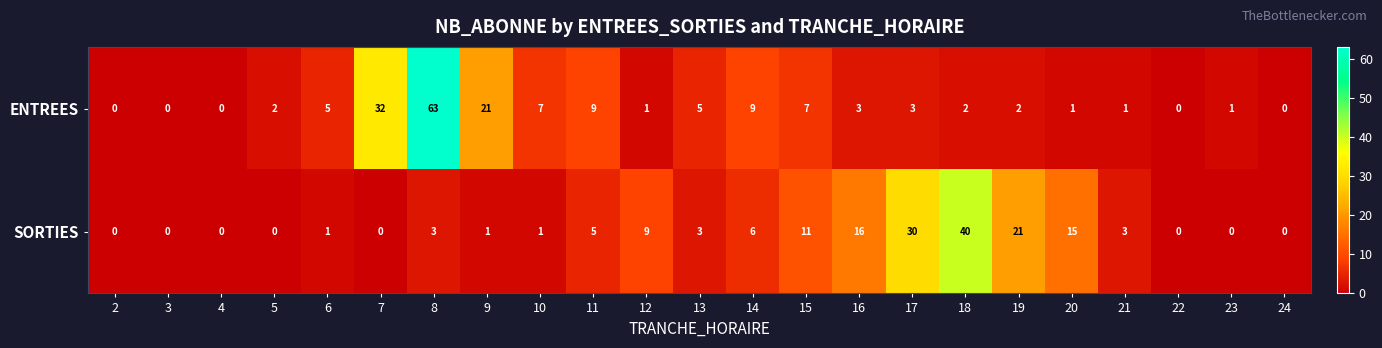

What is the maximum value for ENTREES?

63